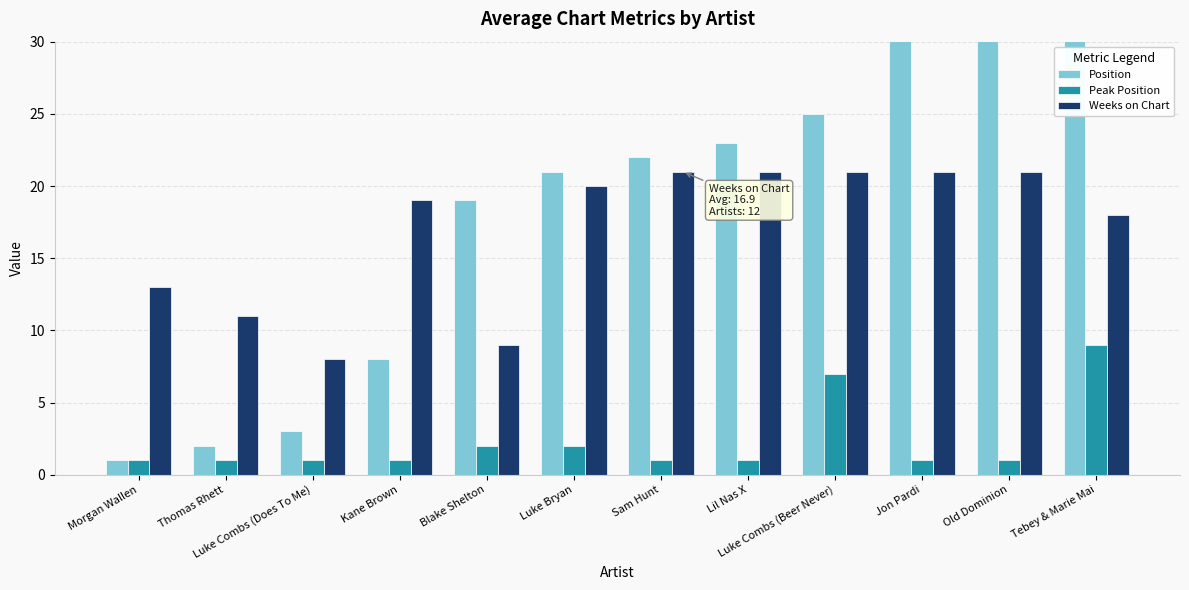

What is the difference between the maximum and minimum values in the Peak Position series?

8